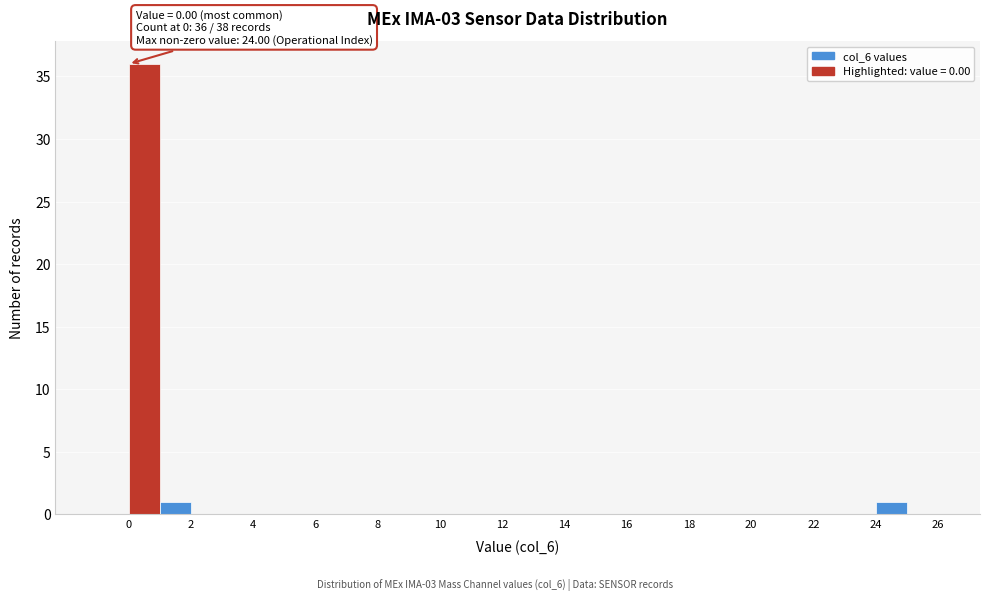

Which range on the x-axis has the tallest bar?

0 to 1